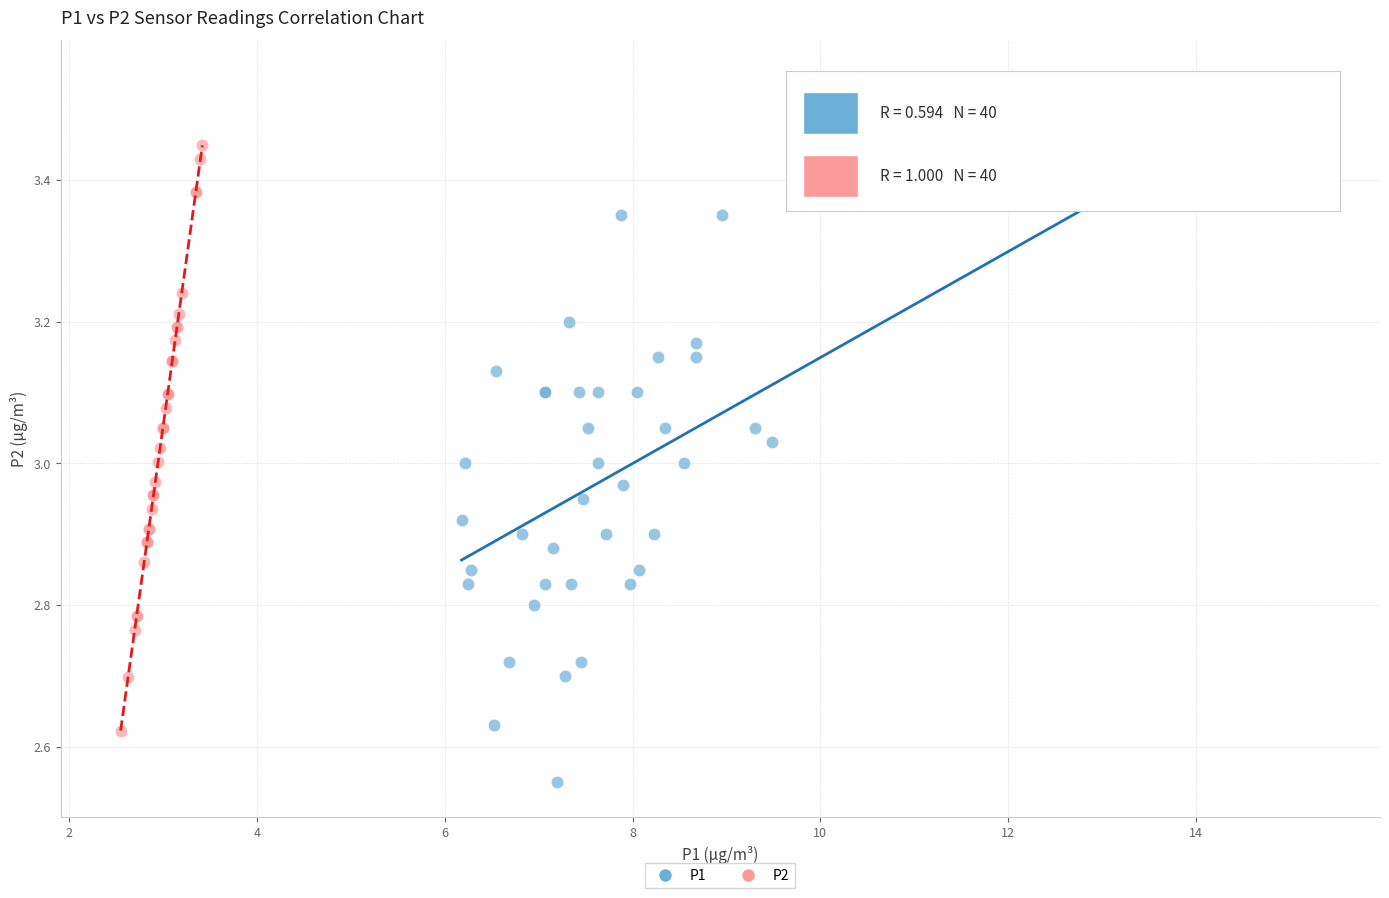

Which series has the widest spread of Y values?

P1